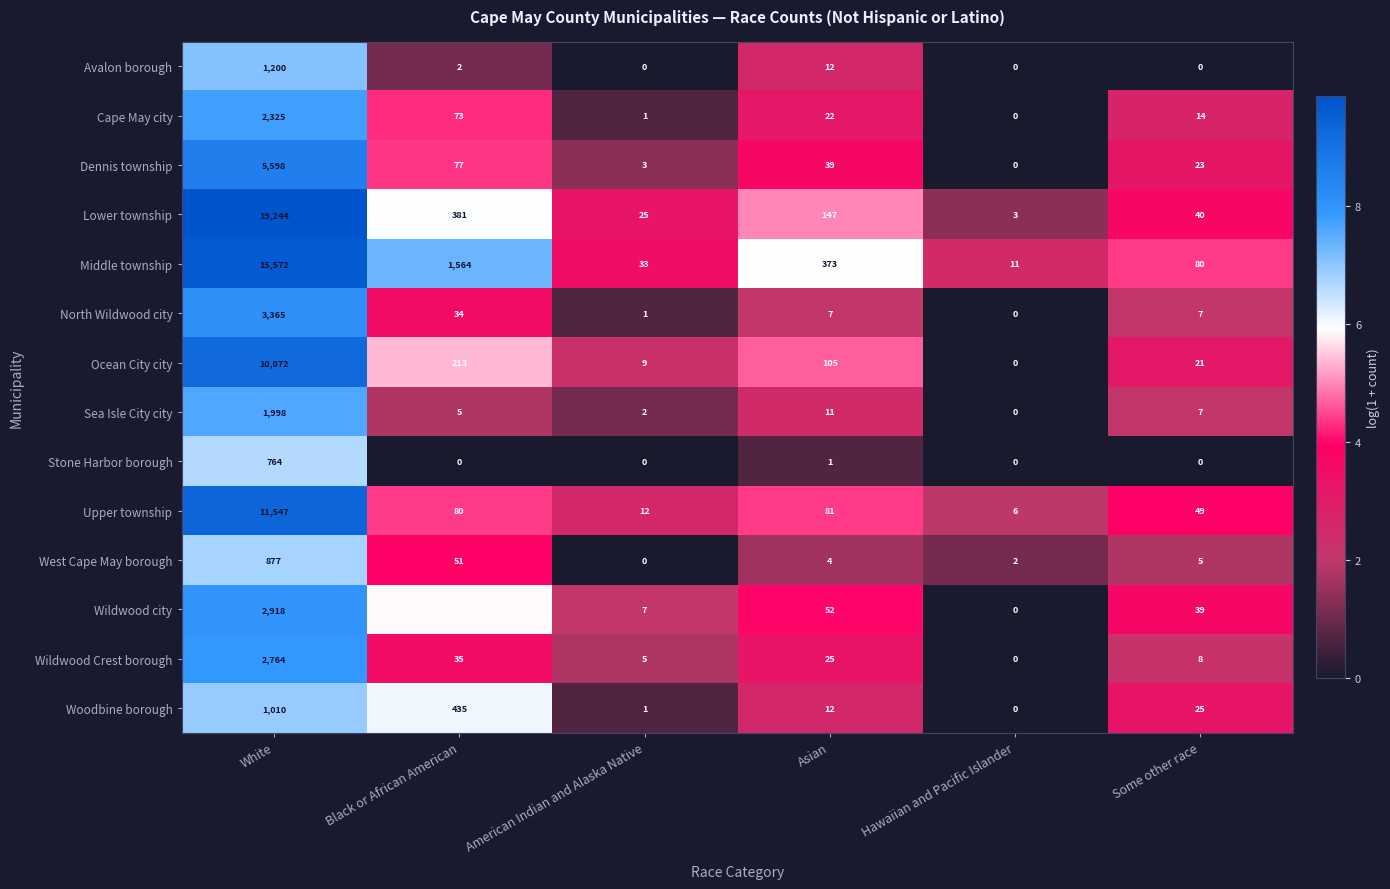

What is the greatest value displayed?

19244